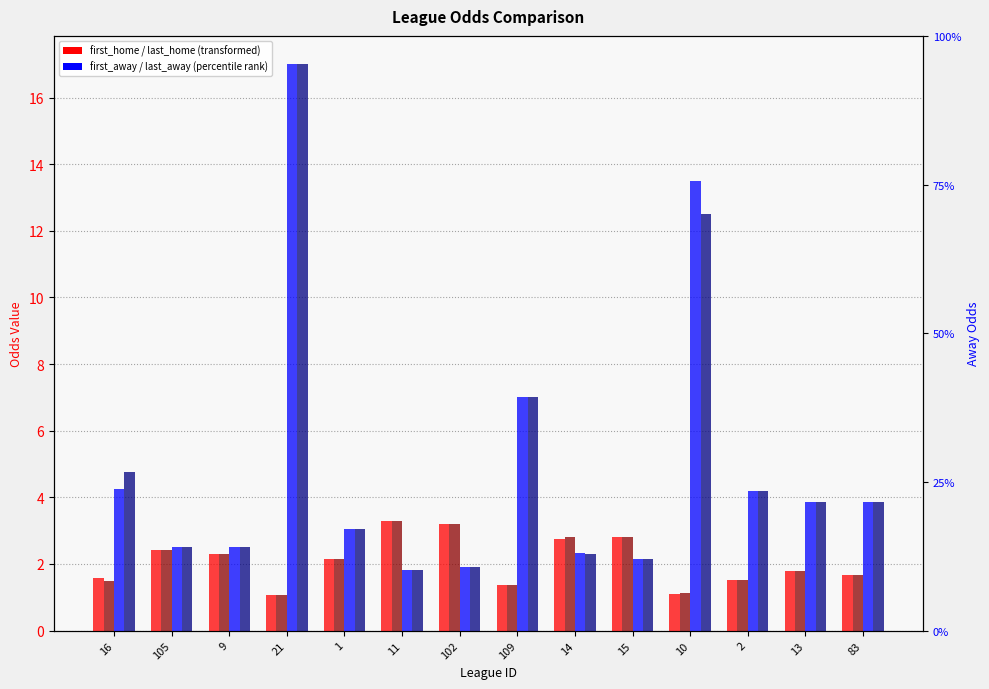

Is it true that last_home equals 1.5 at 2?

True